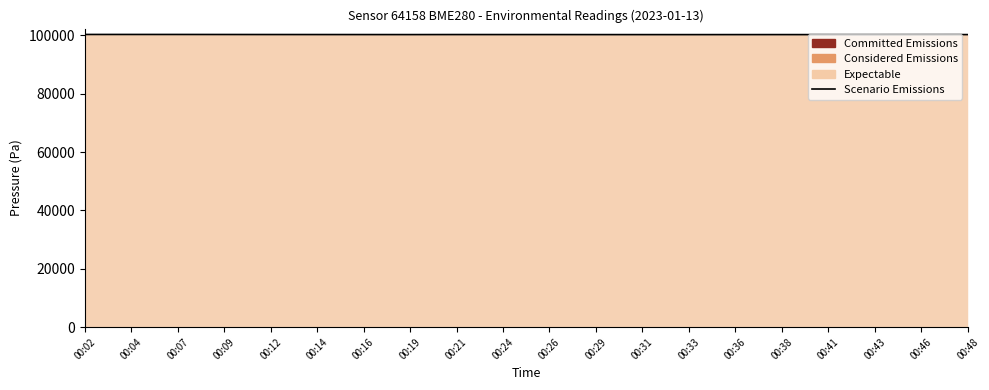

What value does the data have at 00:04?

100328.2